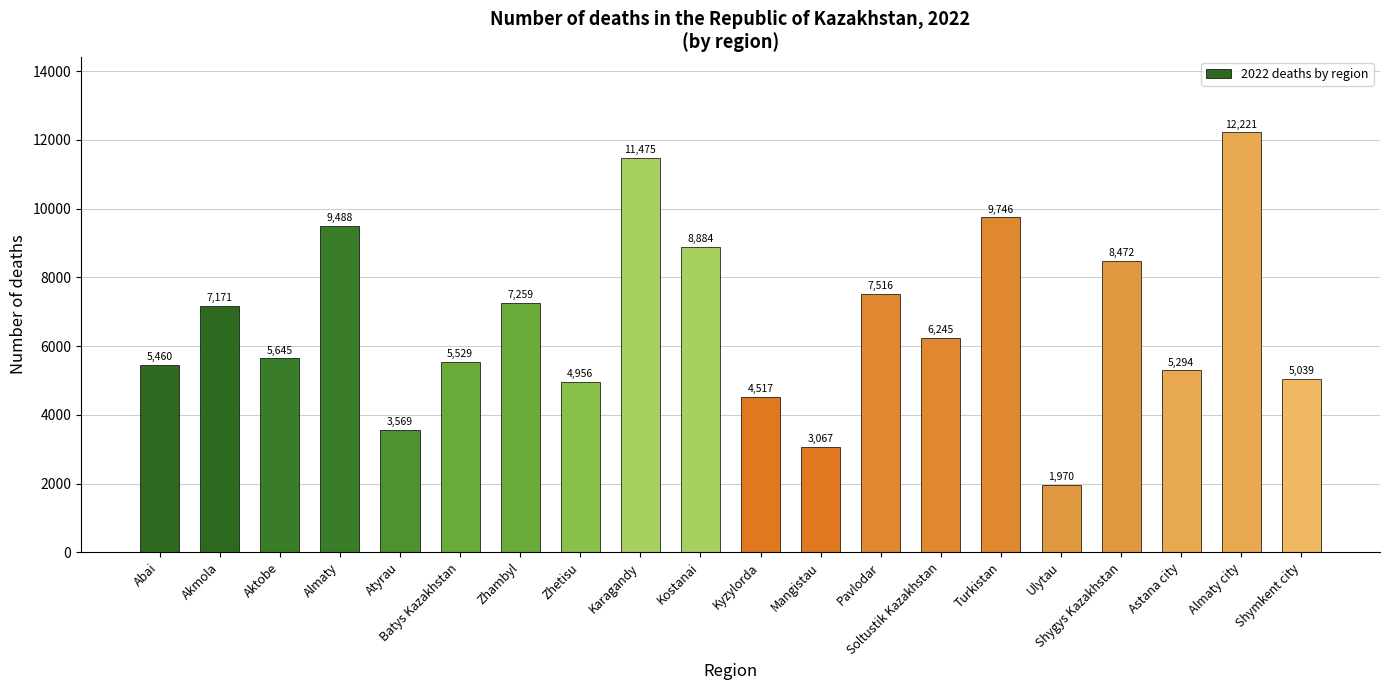

What is the smallest value displayed?

1970